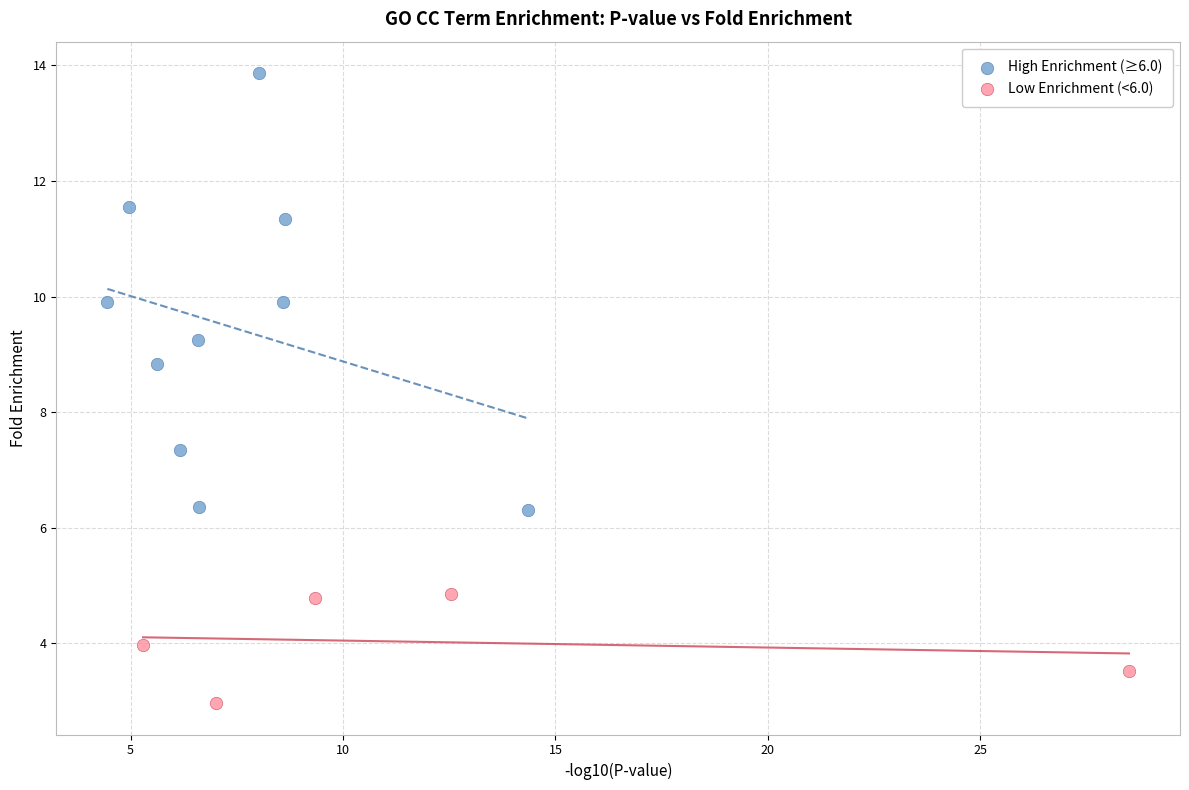

What are all the series names shown in the legend?

High Enrichment (≥6.0), Low Enrichment (<6.0)